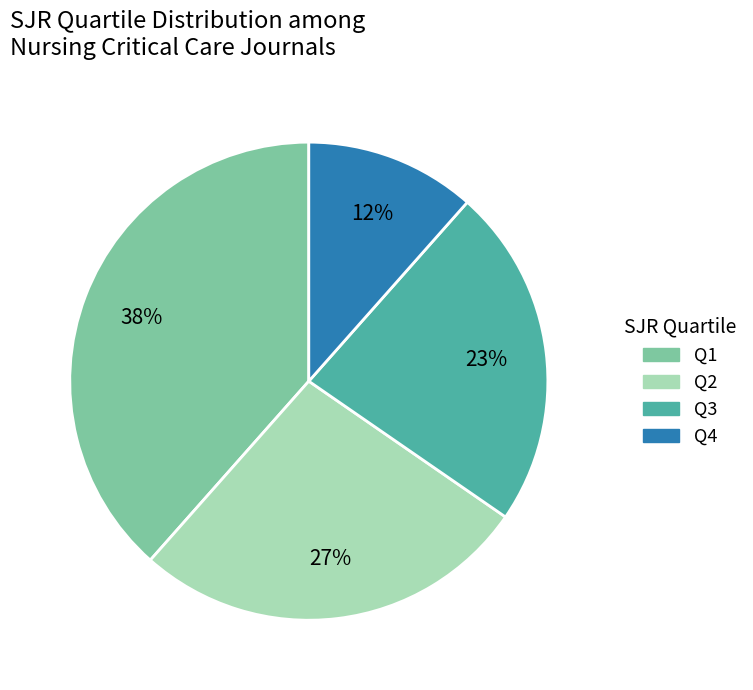

Between Q4 and Q1, which is larger?

Q1